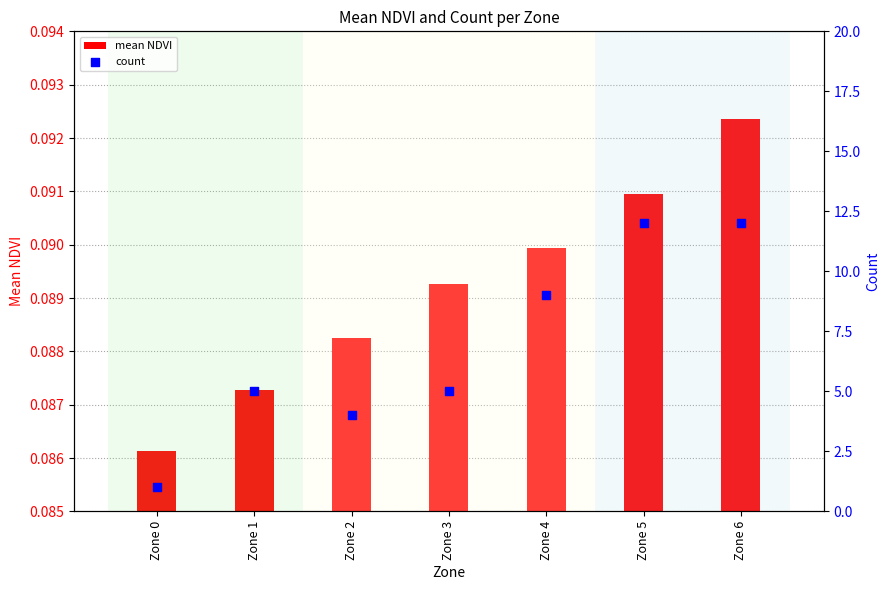

Which series reaches the maximum Y coordinate?

count